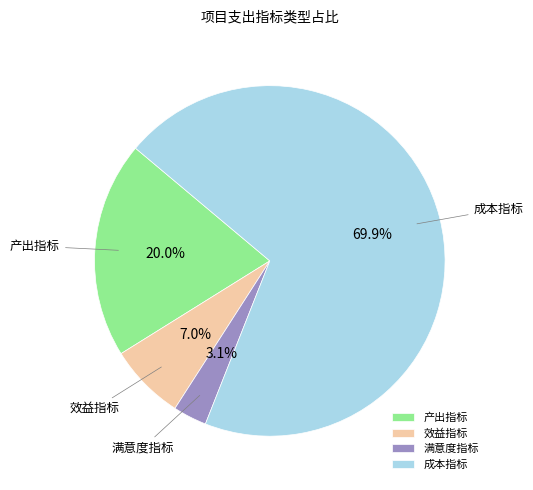

How many slices are in this pie chart?

4